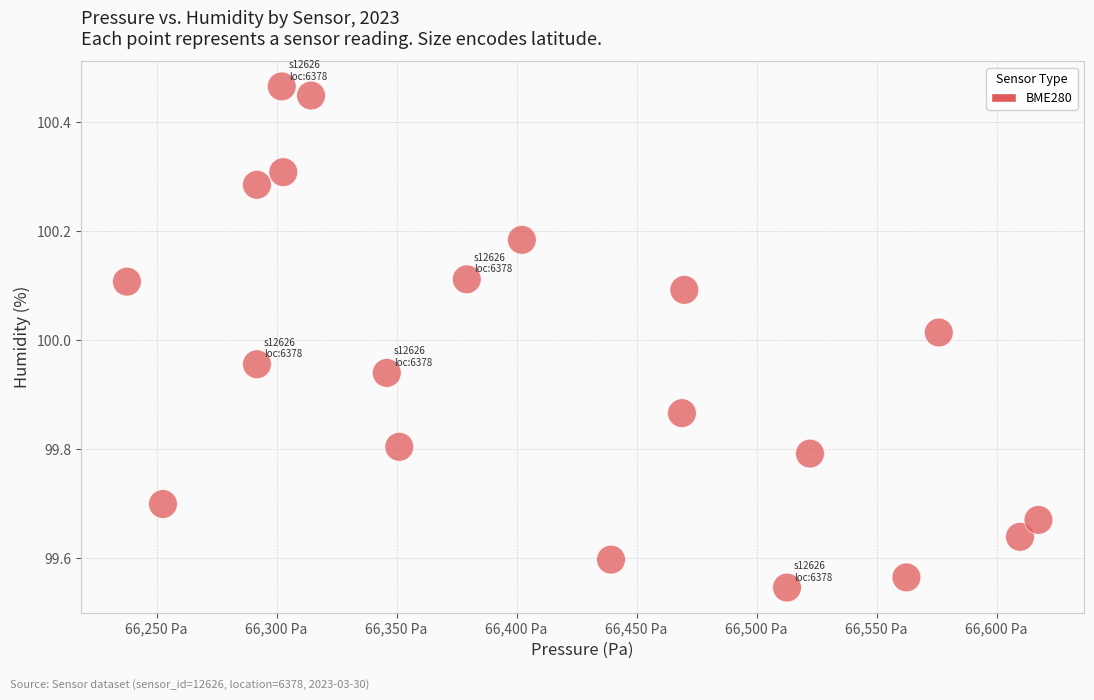

What is the range of Y values (max minus min)?

0.9